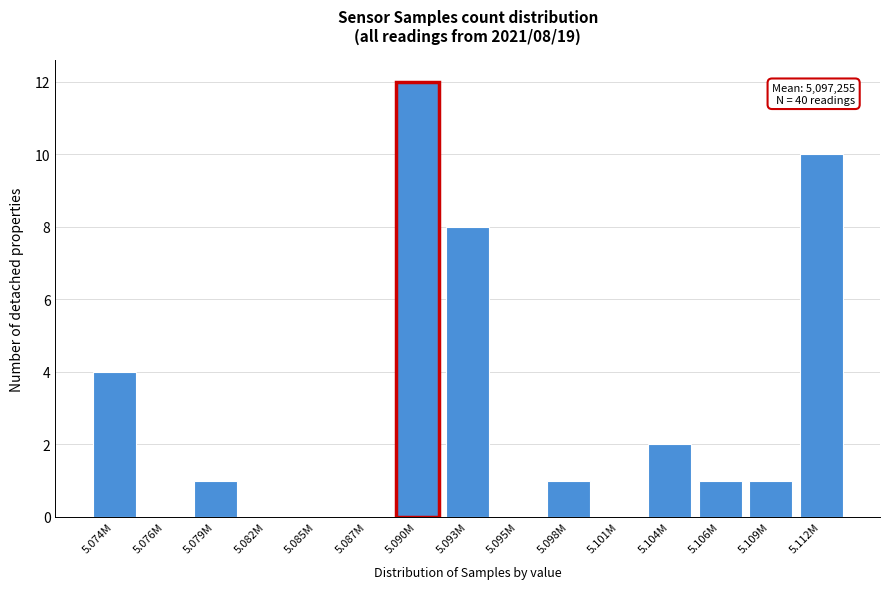

Reading right to left, extract all data points from this chart.

5.112M=10	5.109M=1	5.106M=1	5.104M=2	5.101M=0	5.098M=1	5.095M=0	5.093M=8	5.090M=12	5.087M=0	5.085M=0	5.082M=0	5.079M=1	5.076M=0	5.074M=4